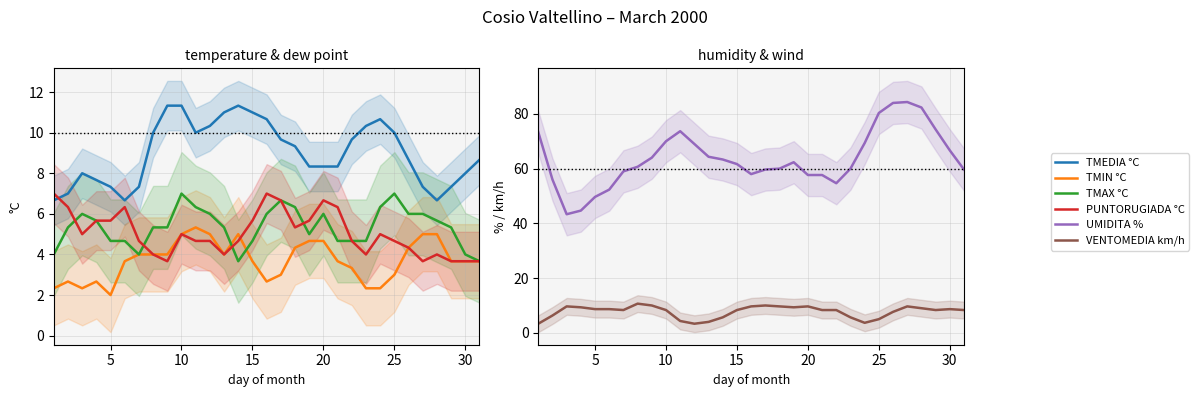

What is the value of the PUNTORUGIADA °C point at the 24th from the left?

5.0